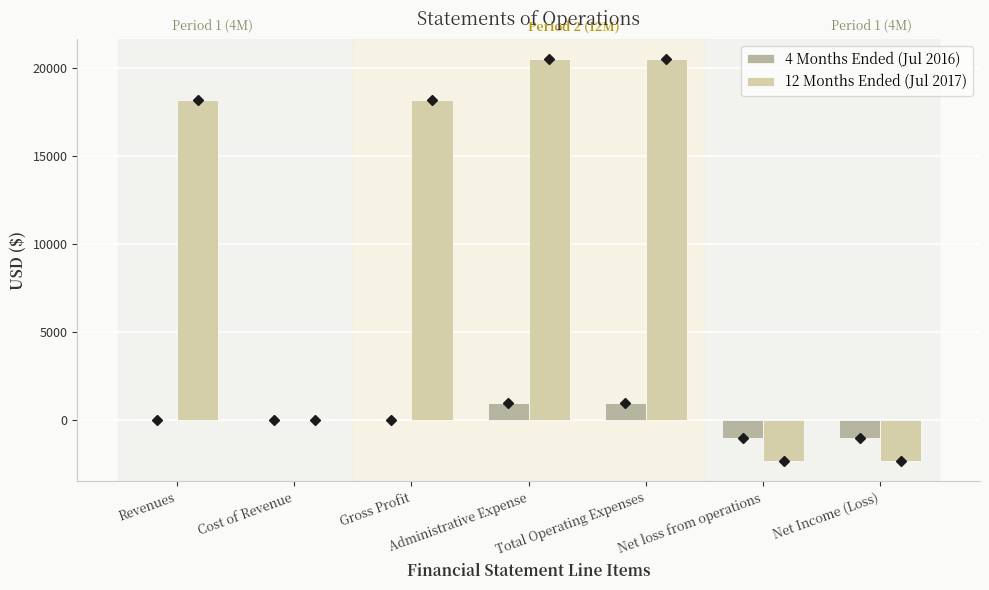

How many series are shown in this chart?

2